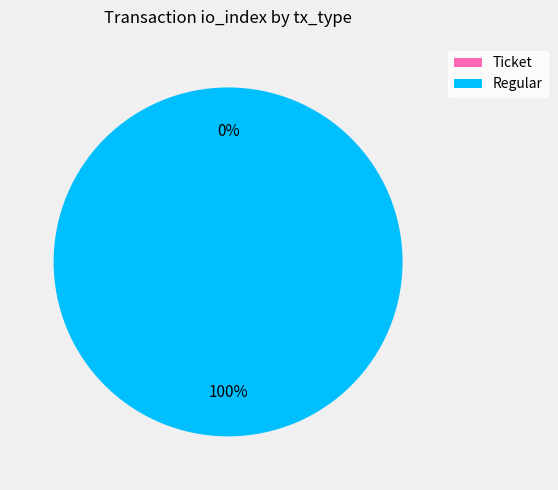

What is the change in value from Ticket to Regular?

+24